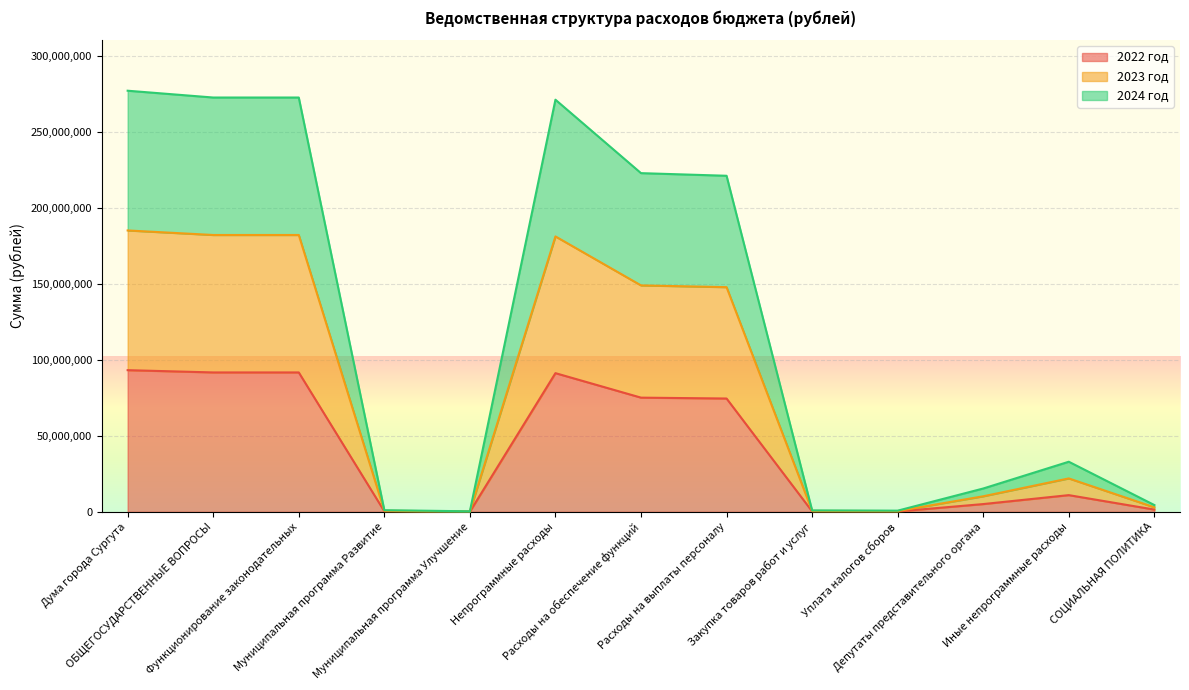

True or false: 2023 год and 2022 год intersect in this chart.

False